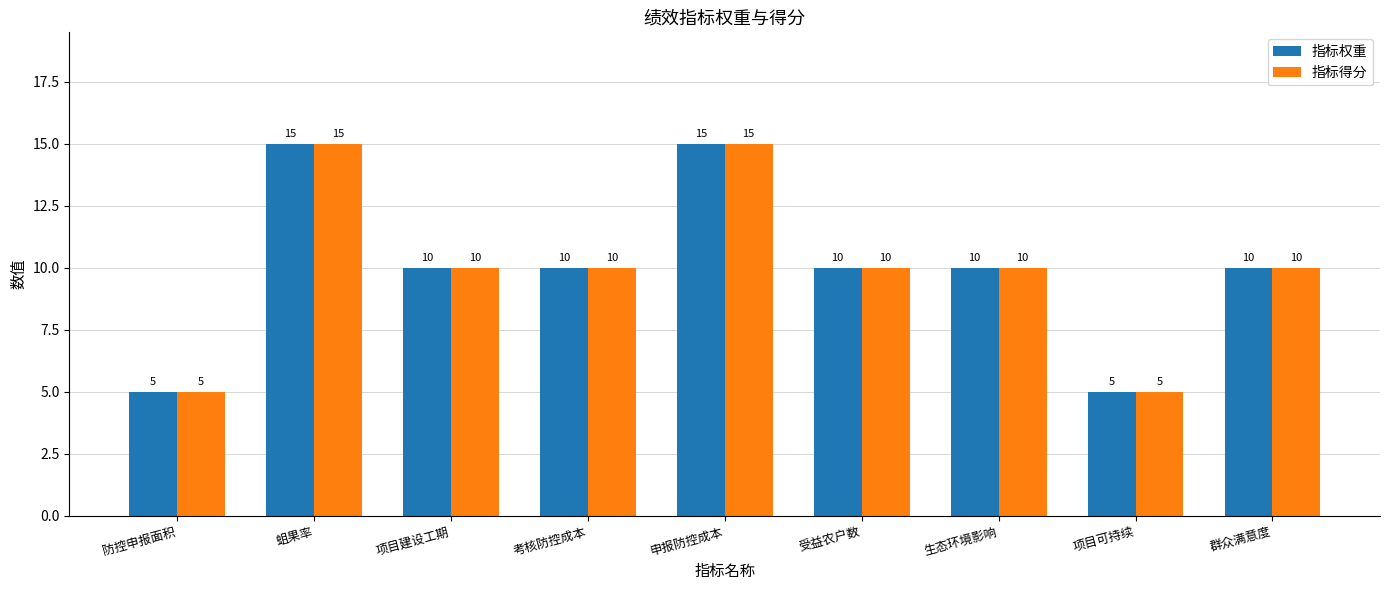

Is it true that 指标得分 equals 5 at 考核防控成本?

False